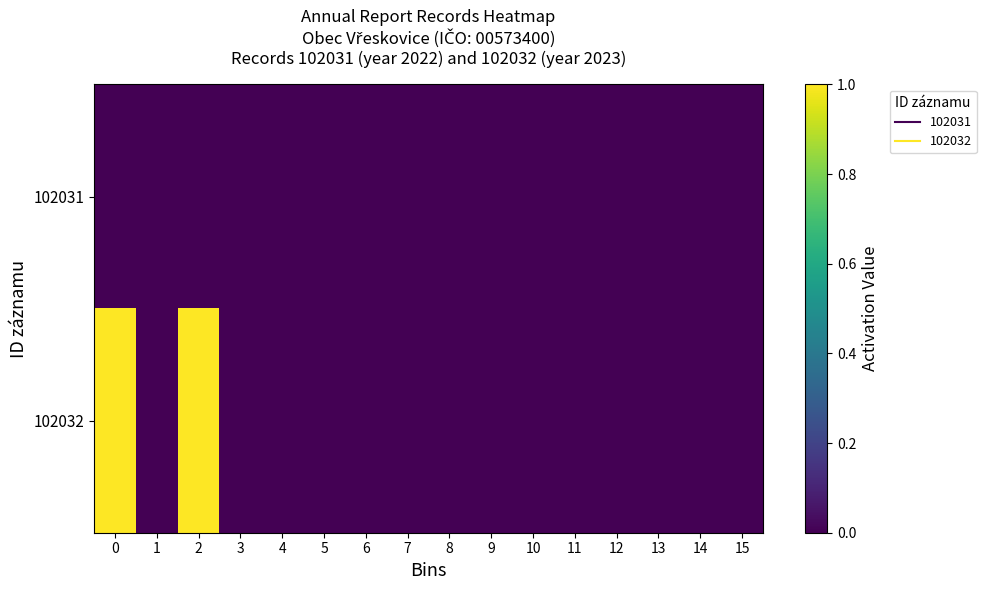

At 0, list the series in order from largest to smallest.

102032, 102031